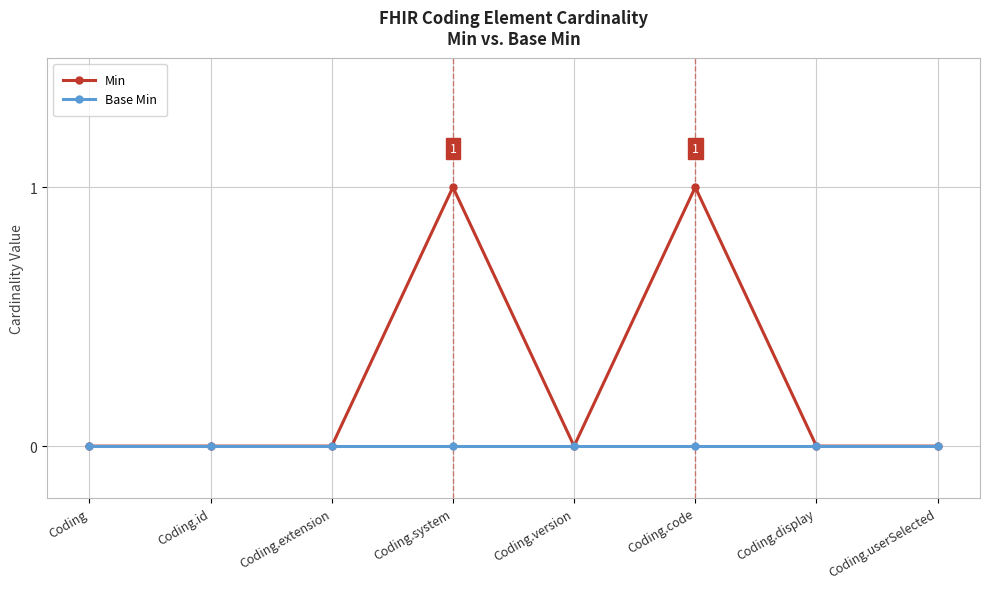

The Min series shows 0 at Coding.extension. True or false?

True